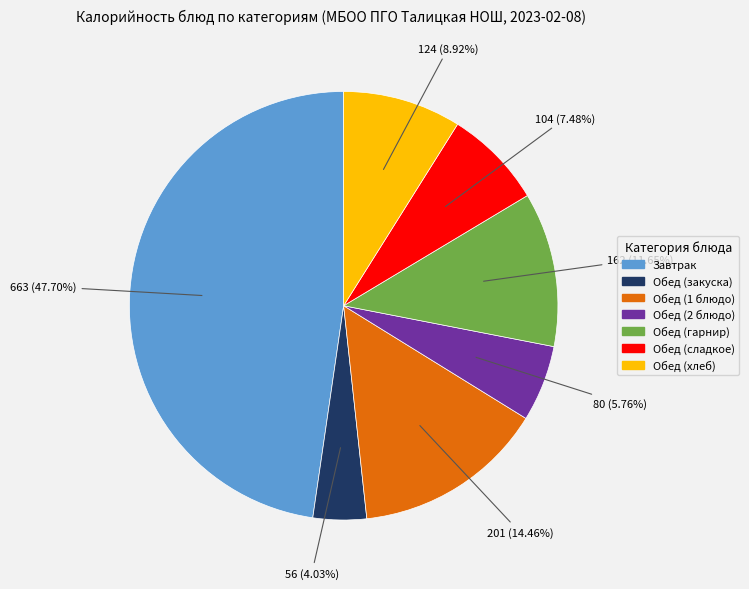

Is there any slice that represents more than half of the pie?

No